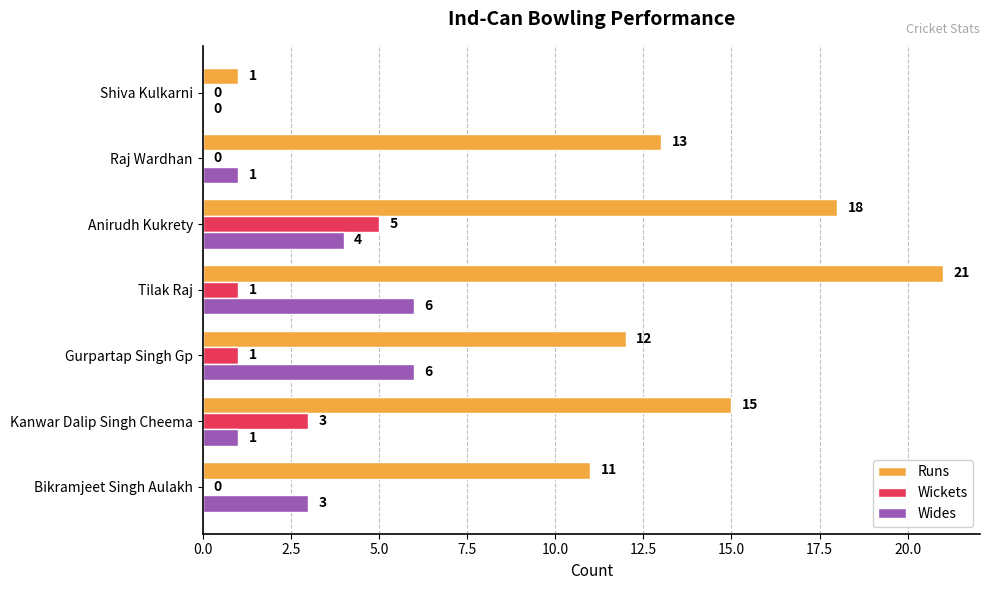

At which category is the sum across all series the highest?

Tilak Raj